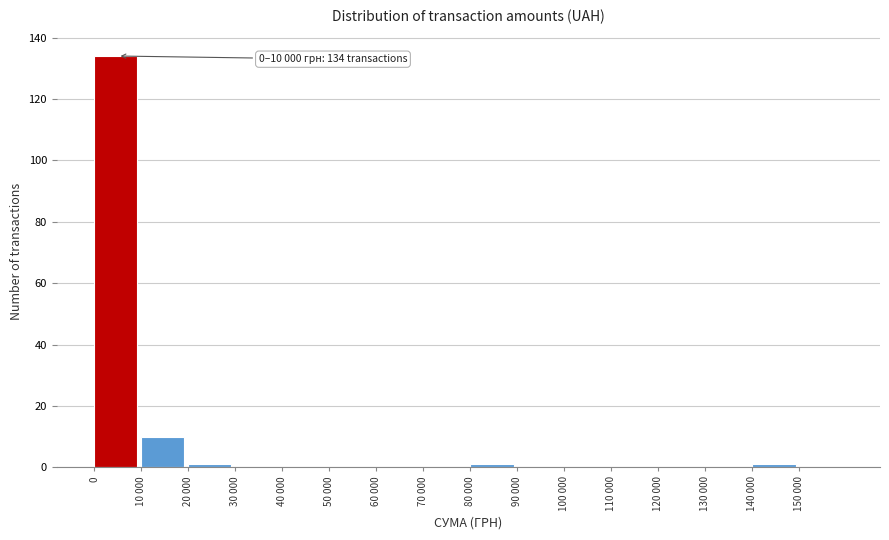

Reading left to right, transcribe all the data shown in this chart.

0=134	10 000=10	20 000=1	30 000=0	40 000=0	50 000=0	60 000=0	70 000=0	80 000=1	90 000=0	100 000=0	110 000=0	120 000=0	130 000=0	140 000=1	150 000=0